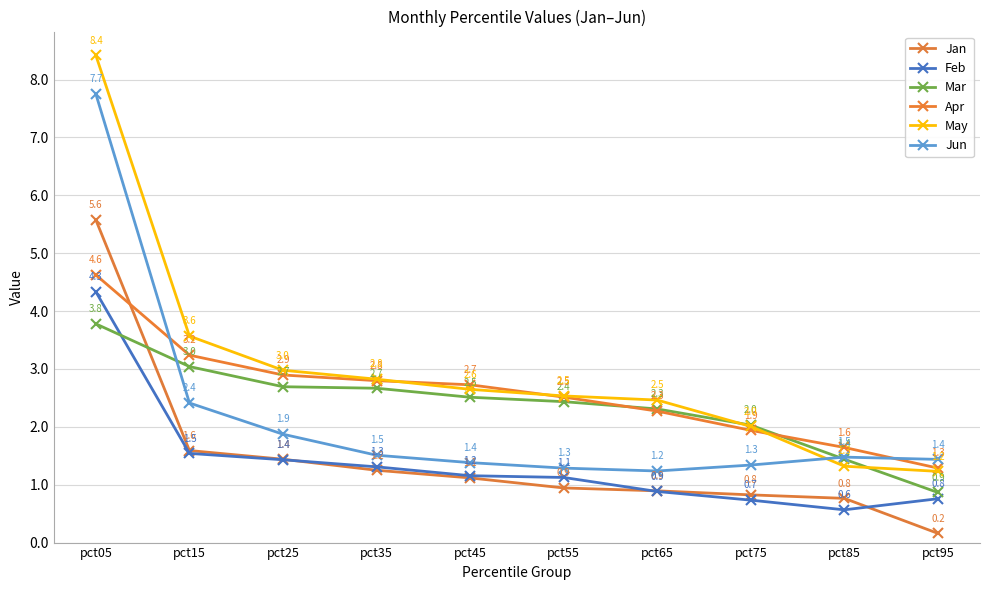

How many intersections are there between Mar and Jun?

2